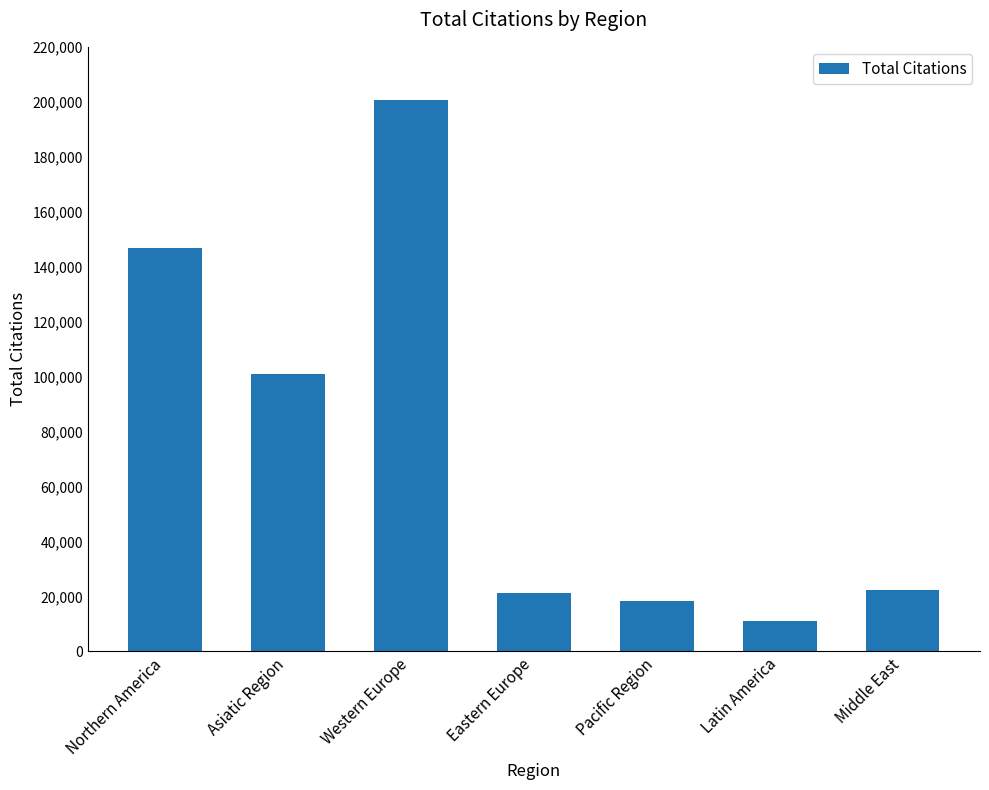

How many values are below 22206?

3